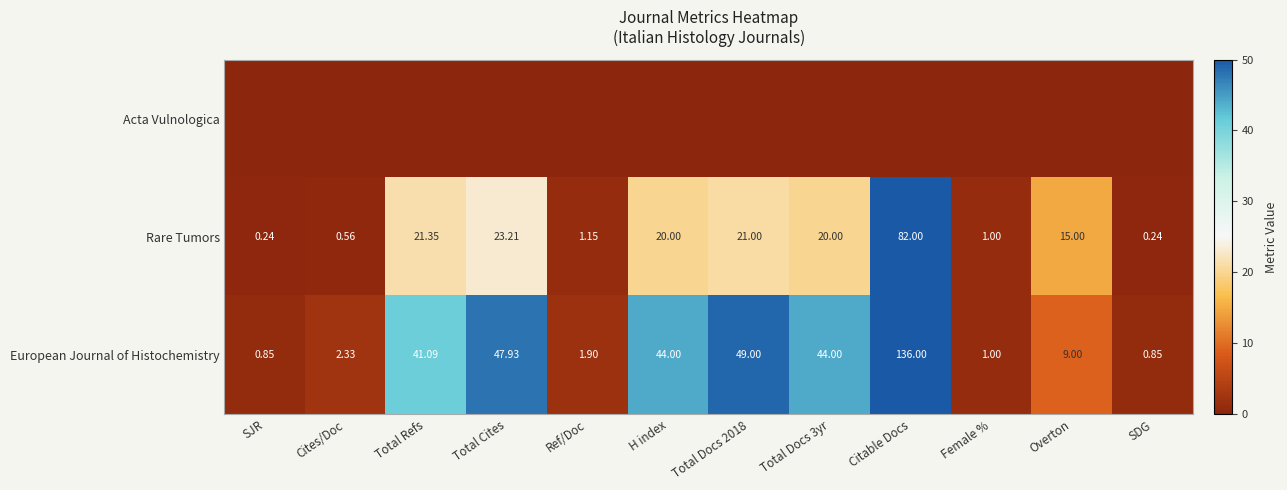

Where is Rare Tumors nearest to the value 41?

Total Cites